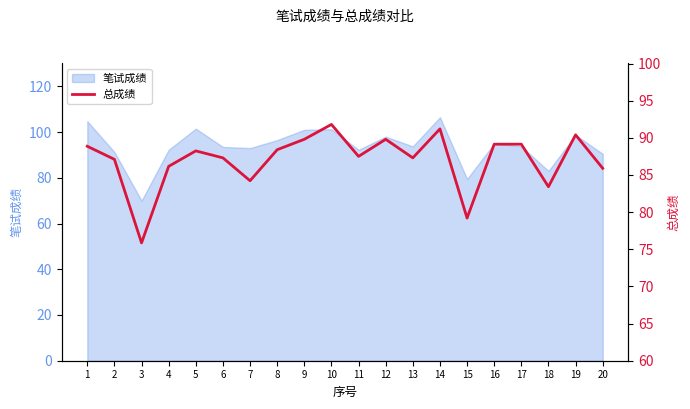

What is the maximum value for 笔试成绩?

106.5